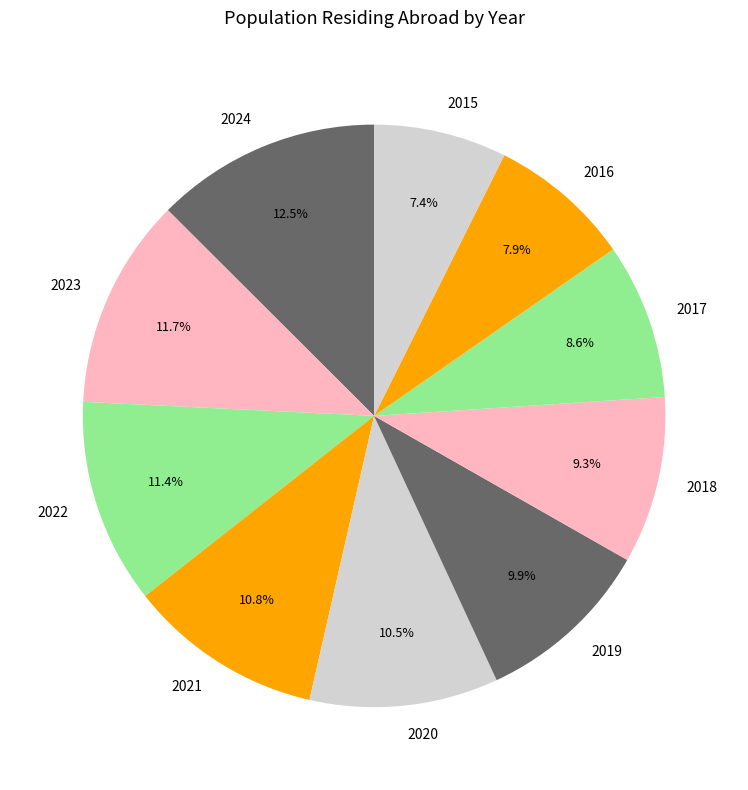

To the nearest percent, what percentage of the pie is 2015?

7%